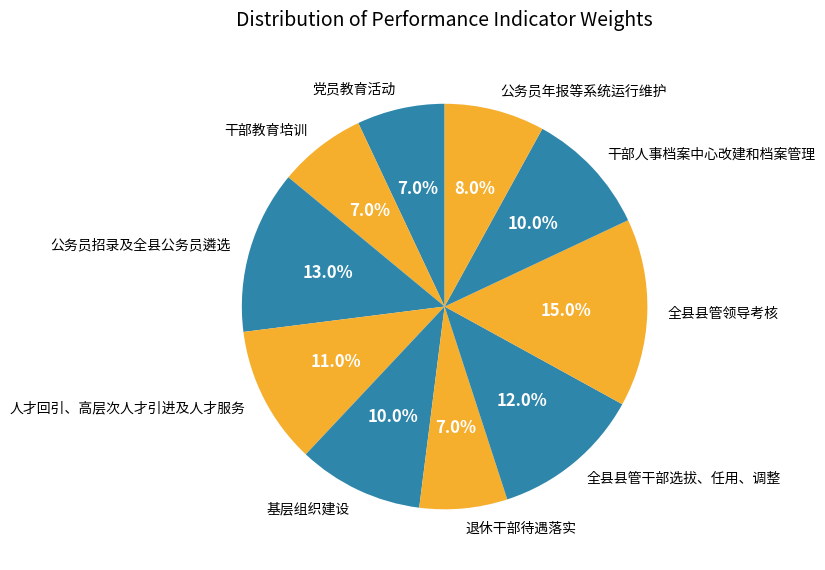

What percentage is the 退休干部待遇落实 slice, to the nearest percent?

7%